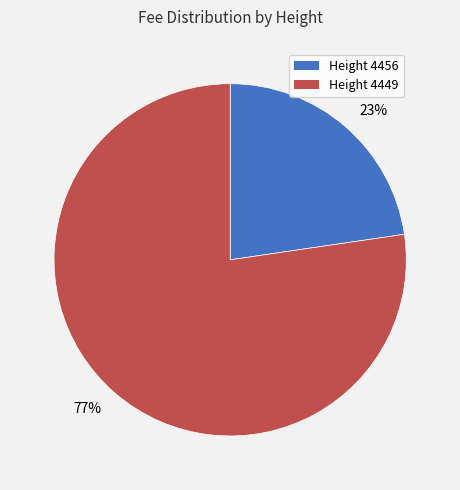

Do 23% and 77% together represent more than half of the pie?

Yes